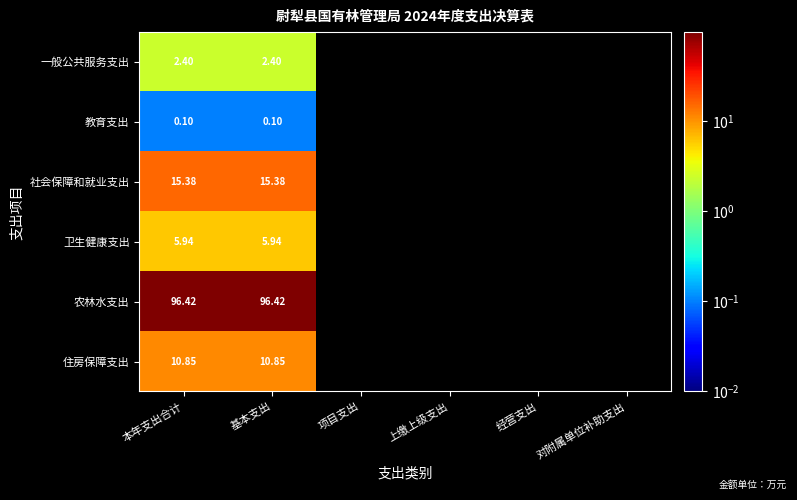

At 本年支出合计, list the series in order from largest to smallest.

农林水支出, 社会保障和就业支出, 住房保障支出, 卫生健康支出, 一般公共服务支出, 教育支出